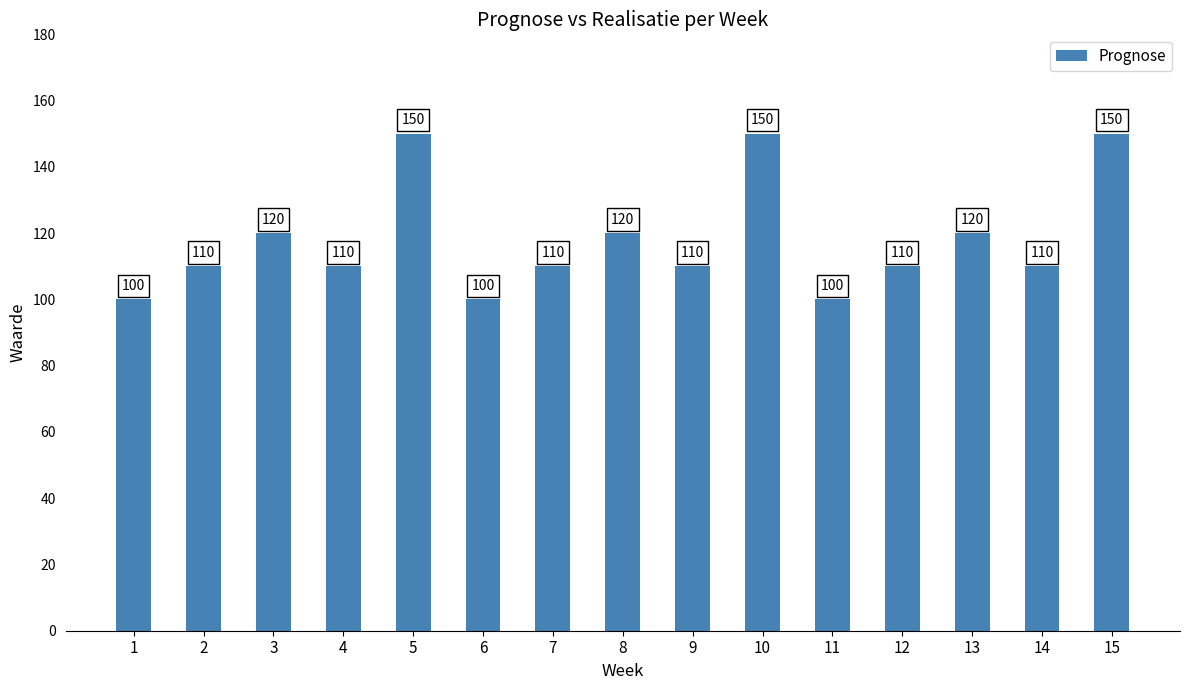

What is the value of the 7th bar from the left?

110